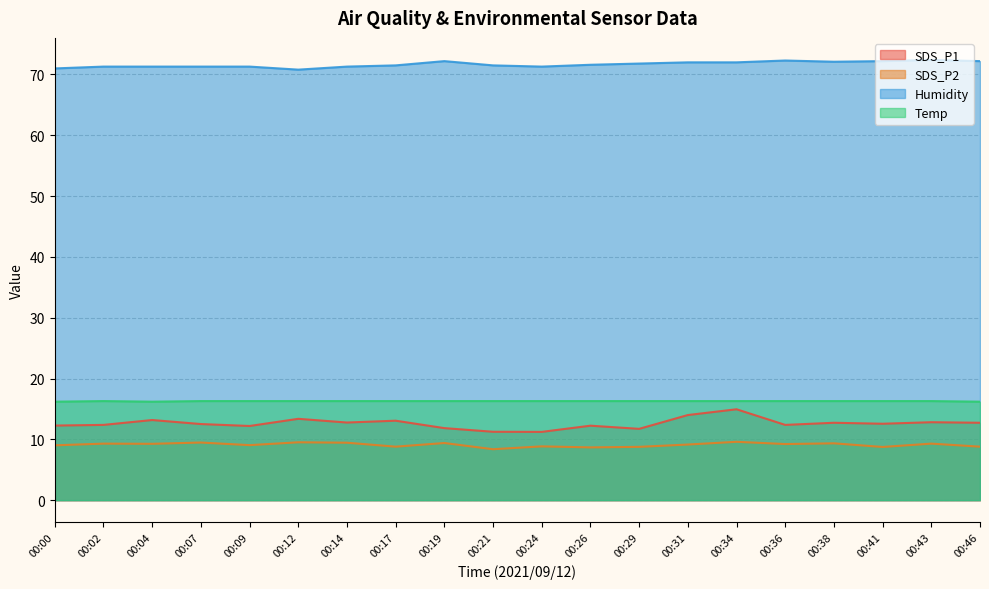

Which category has the lowest value in the Humidity series?

00:12